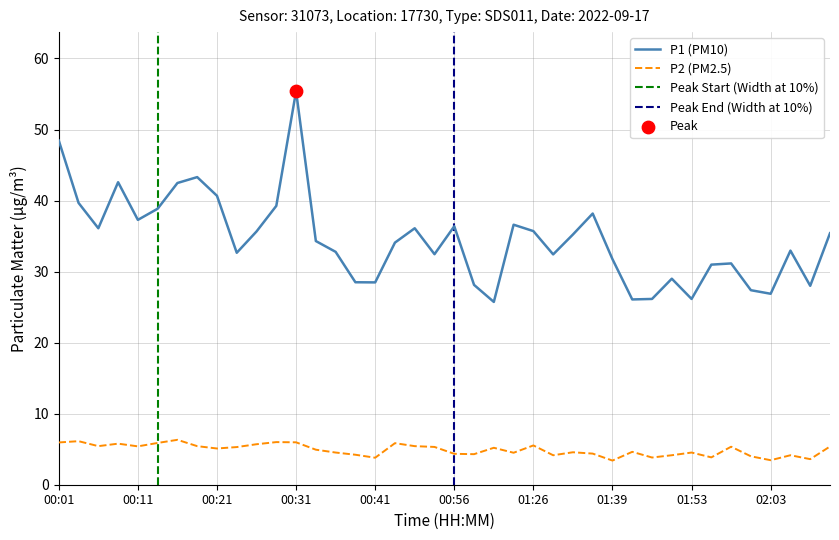

Which series has the largest total across all categories?

P1